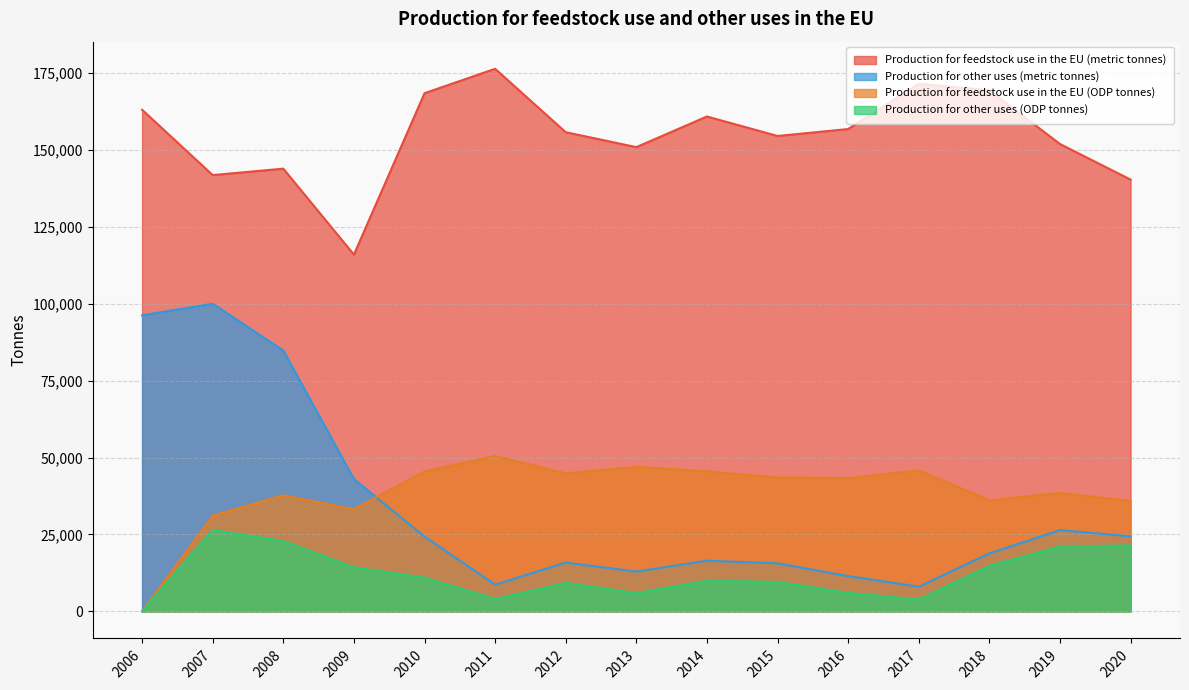

What is the difference between the second highest and second lowest values in the Production for other uses (ODP tonnes) series?

18986.8